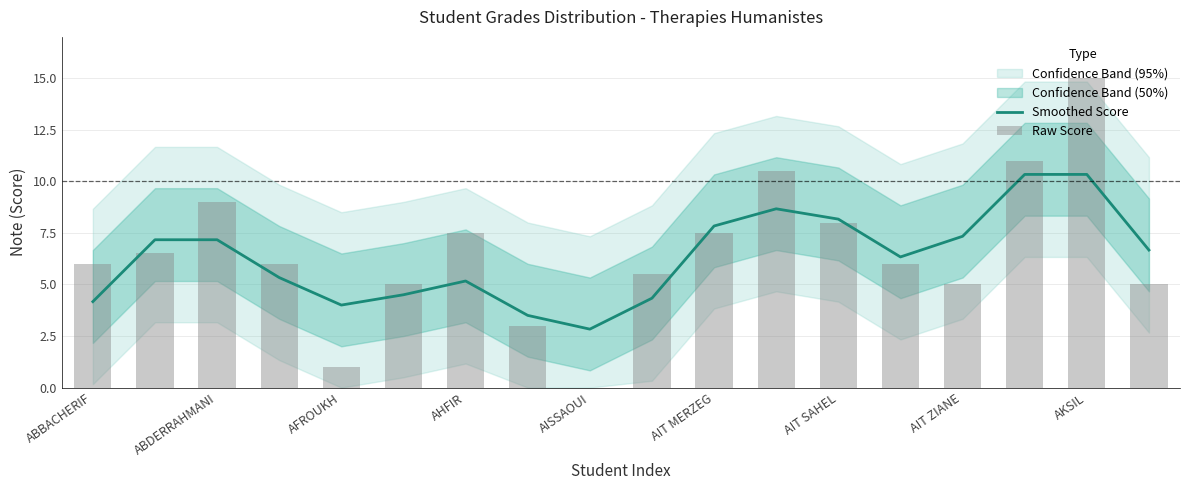

Rank the series by their average value, from lowest to highest.

Smoothed Score, Raw Score